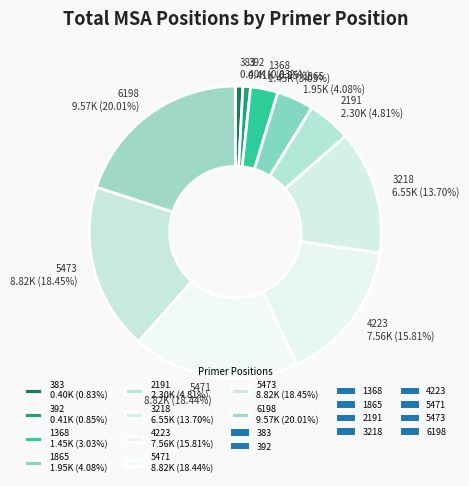

How many slices are in this pie chart?

10